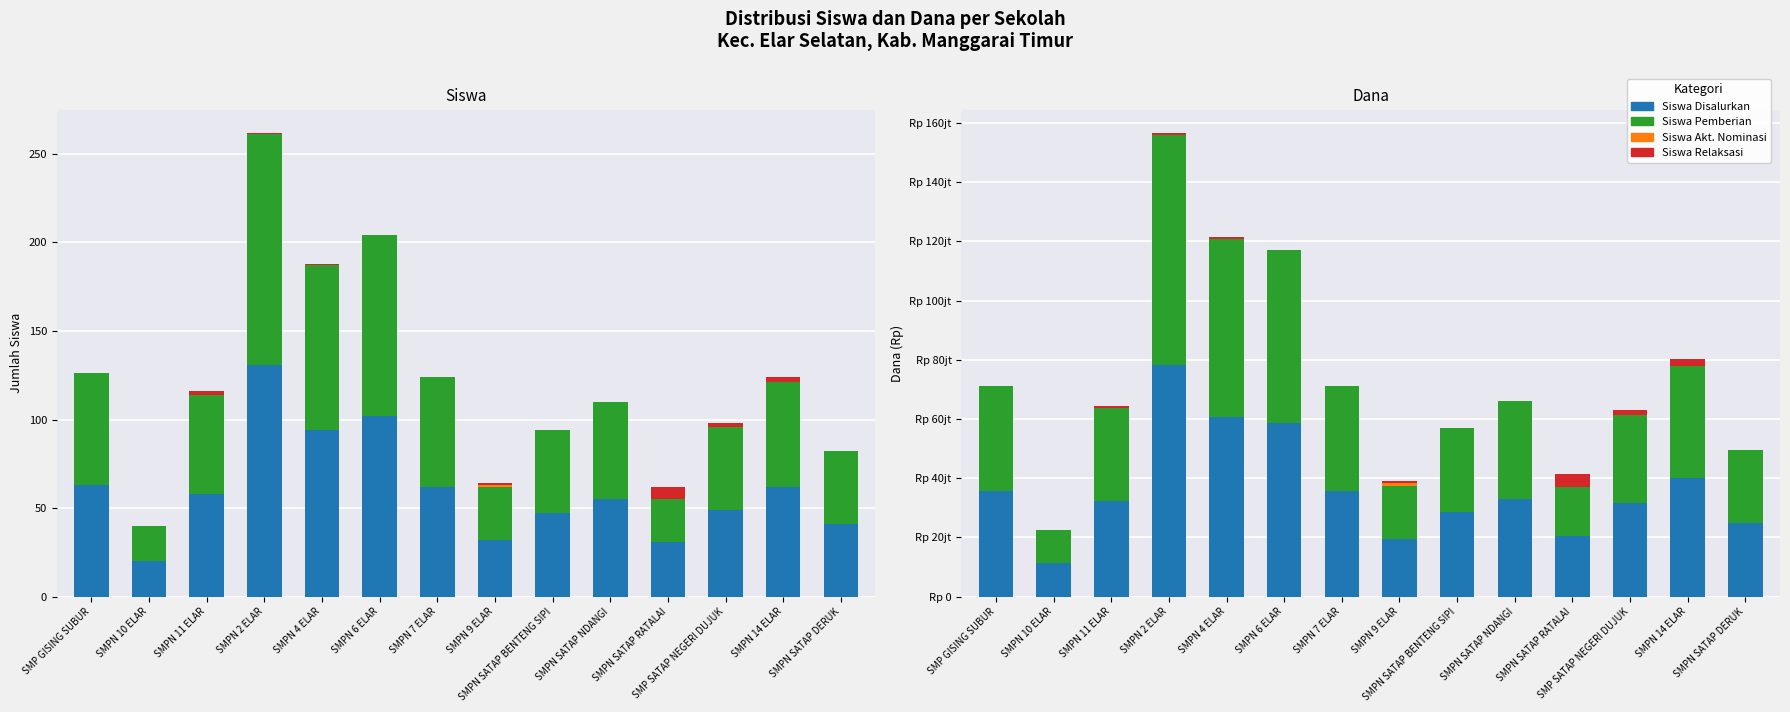

Between SMPN SATAP RATALAI and SMPN 2 ELAR, which is larger?

SMPN 2 ELAR